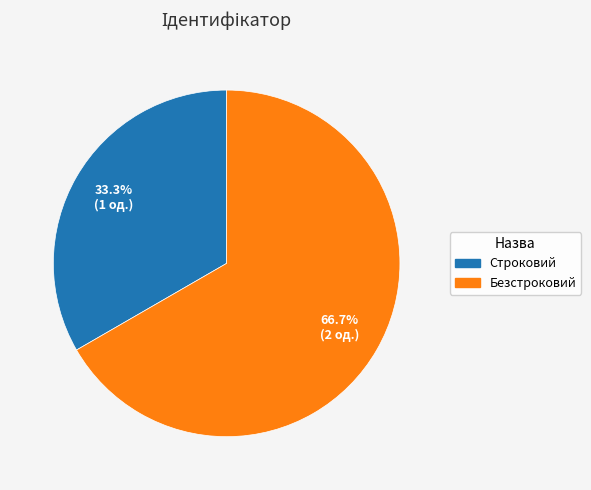

What is the largest slice in the pie chart?

Безстроковий